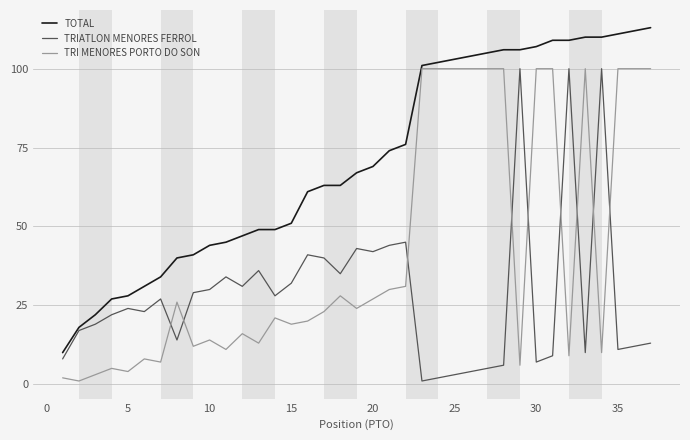

Which series has the largest total across all categories?

TOTAL